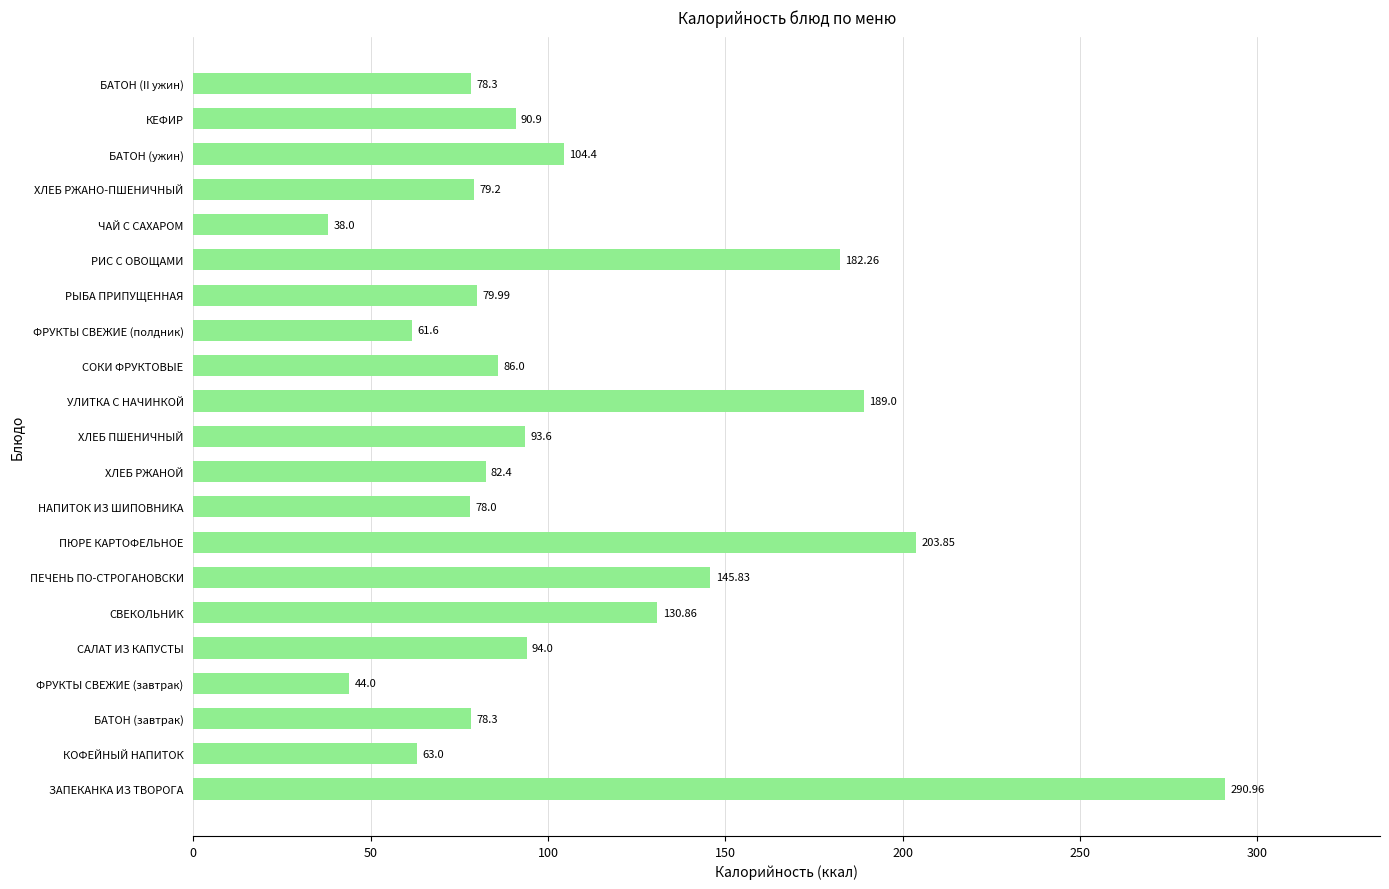

How many values are below 86?

10